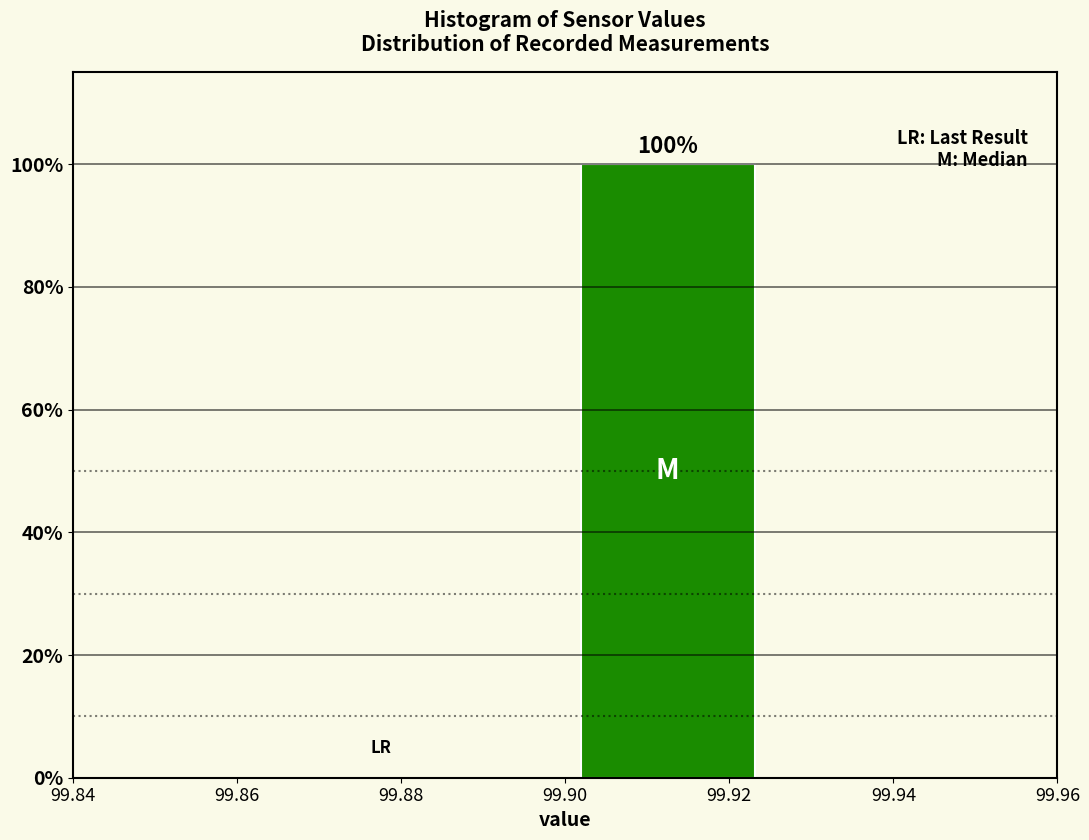

Which range on the x-axis has the tallest bar?

99.900 to 99.925